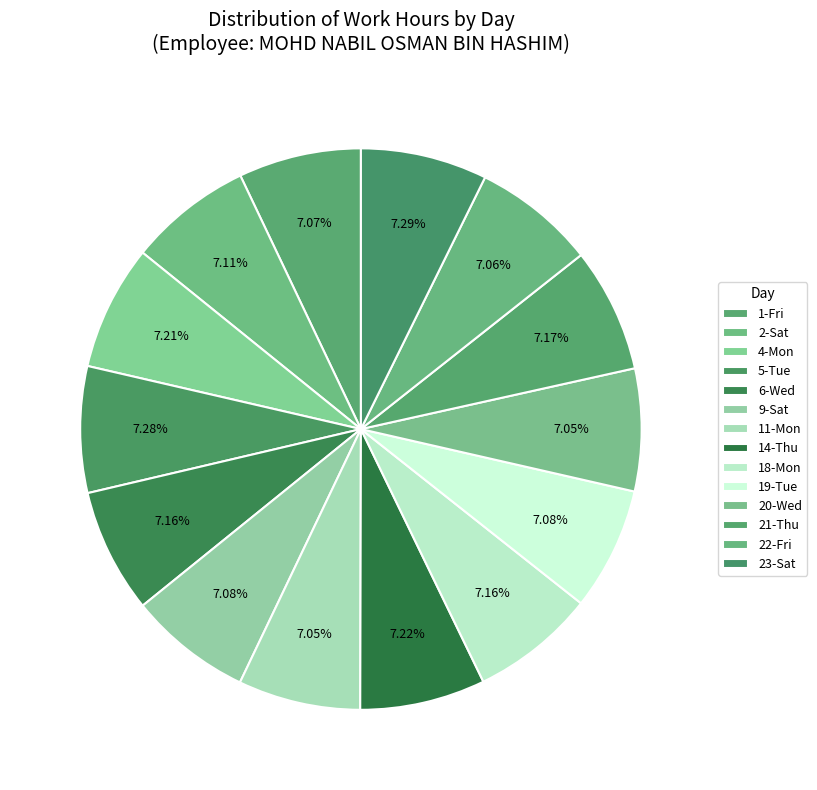

What is the change in value from 4-Mon to 6-Wed?

-0.1